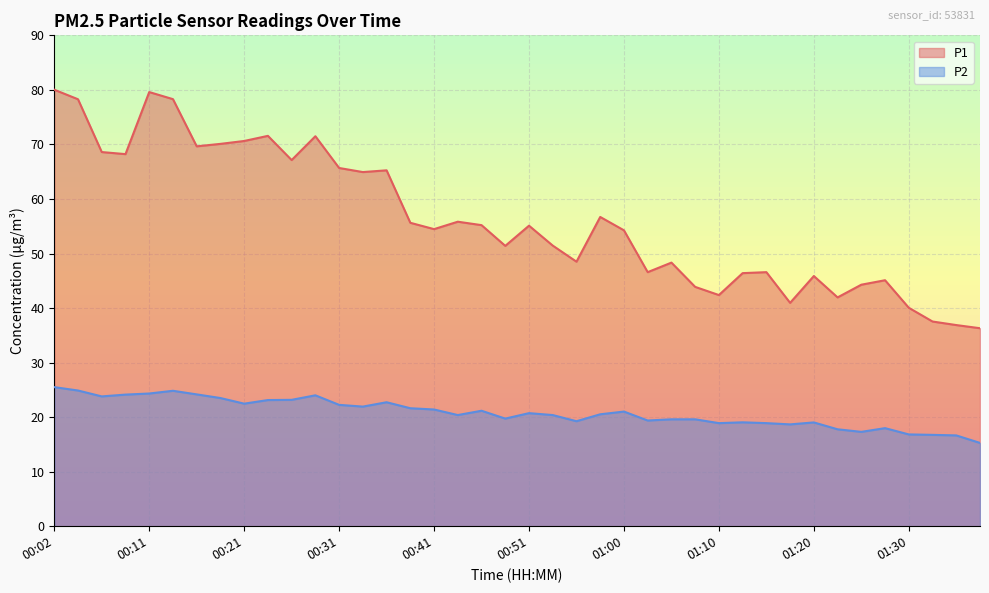

What are all the series names shown in the legend?

P1, P2